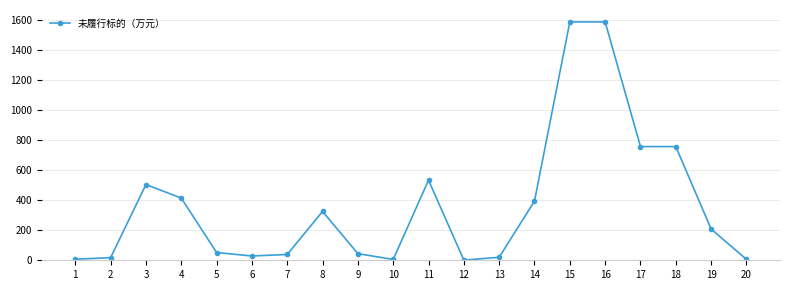

True or false: the data has more than 2 interior local peaks.

True